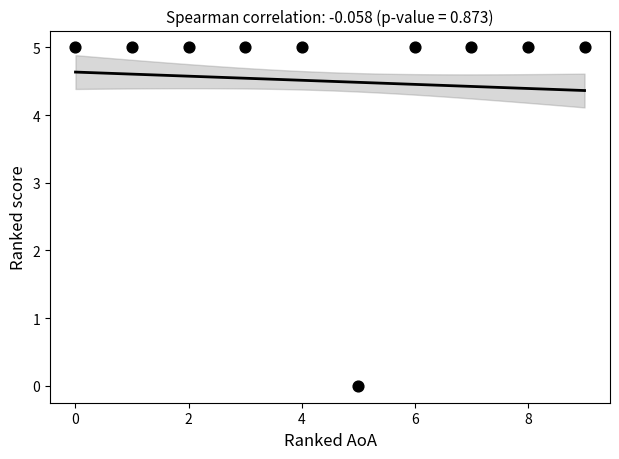

What is the range of Y values (max minus min)?

5